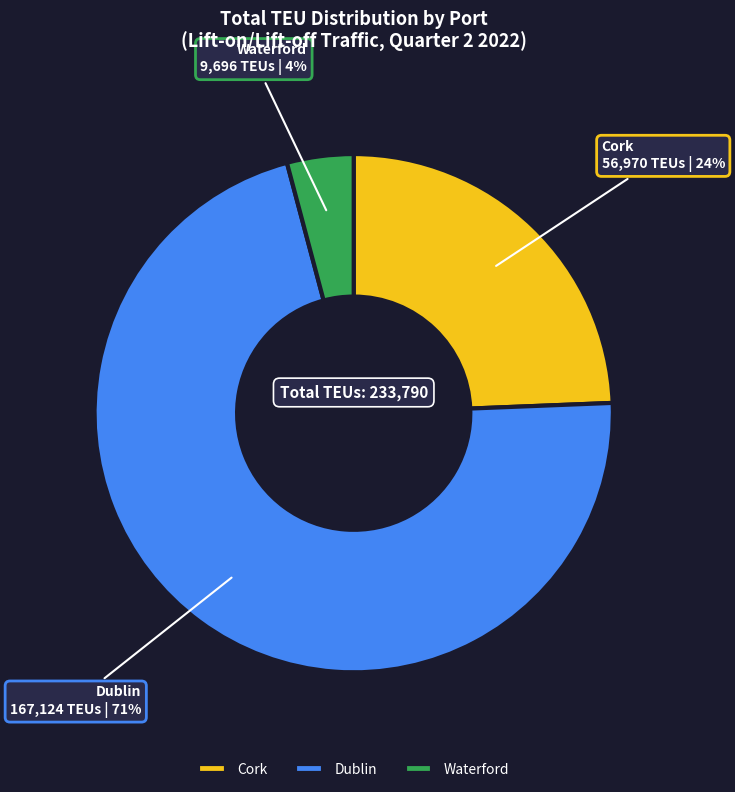

To the nearest percent, what portion does Waterford represent?

4%